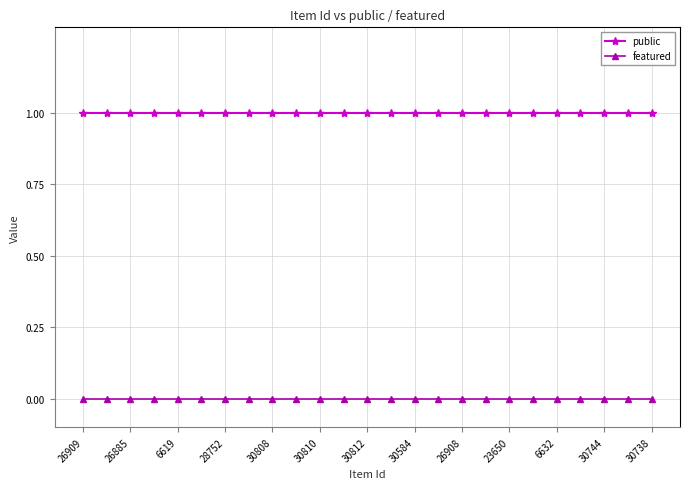

Rank the series by their average value, from lowest to highest.

featured, public